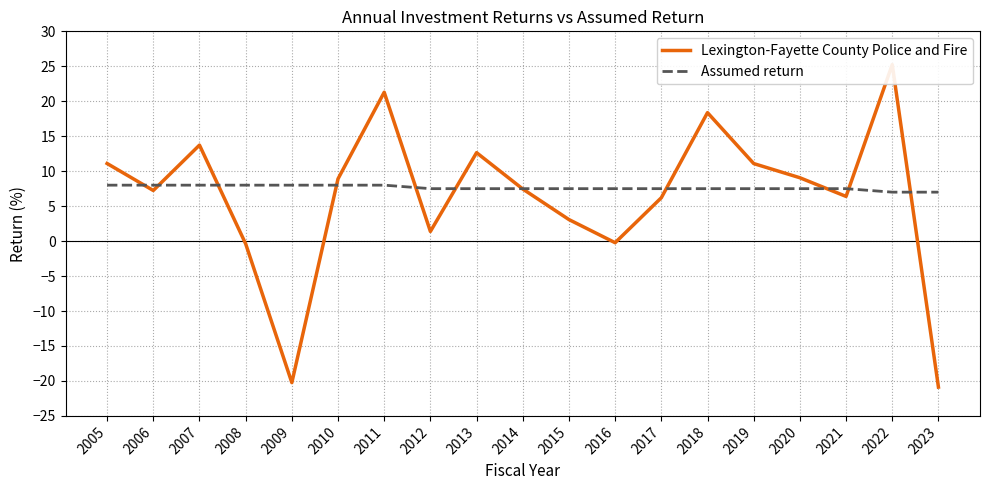

What are all the series names shown in the legend?

Lexington-Fayette County Police and Fire, Assumed return